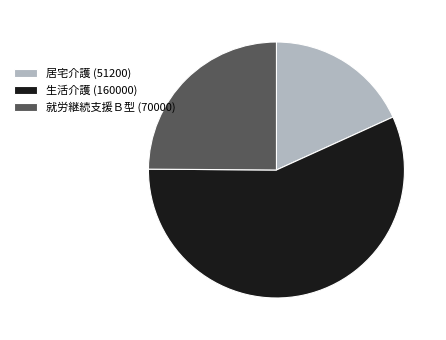

What is the ratio of the value at 居宅介護 (51200) to the value at 就労継続支援Ｂ型 (70000)?

0.7